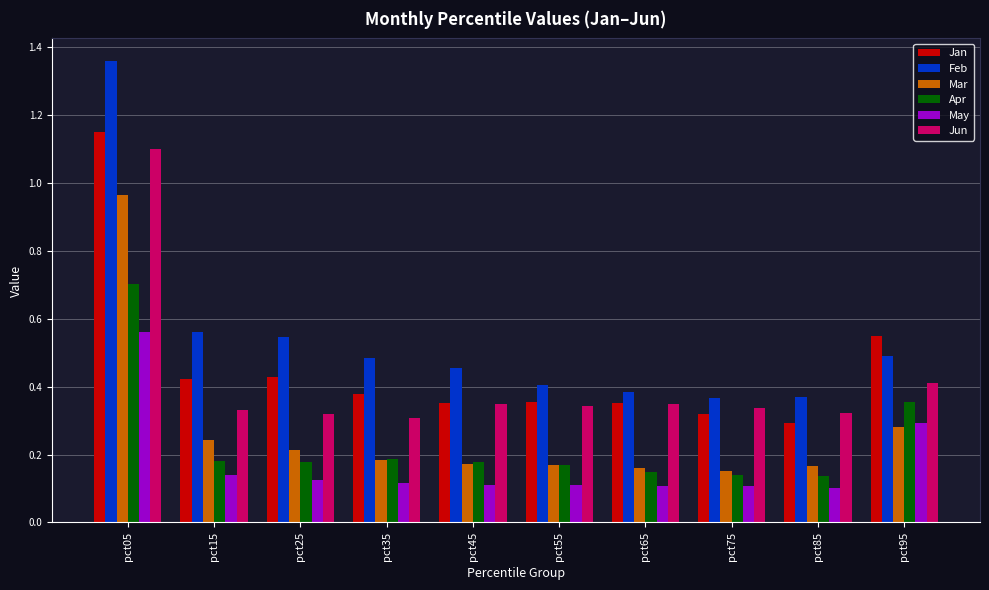

What is the sum of all Mar values?

2.7